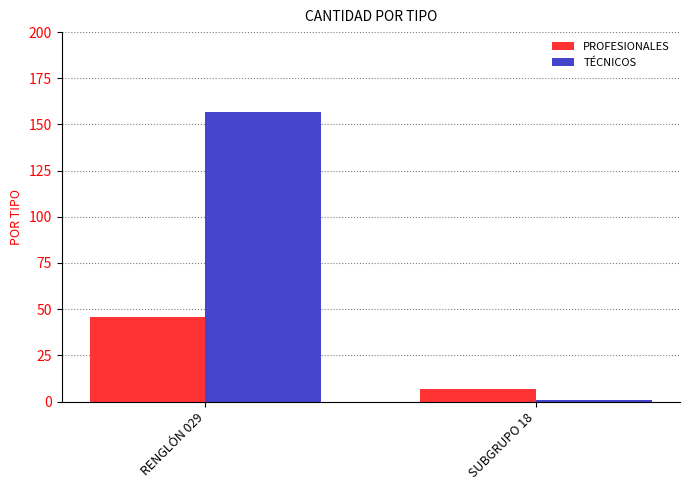

Reading right to left, what are all the values shown in this chart?

PROFESIONALES: 7	46
TÉCNICOS: 1	157